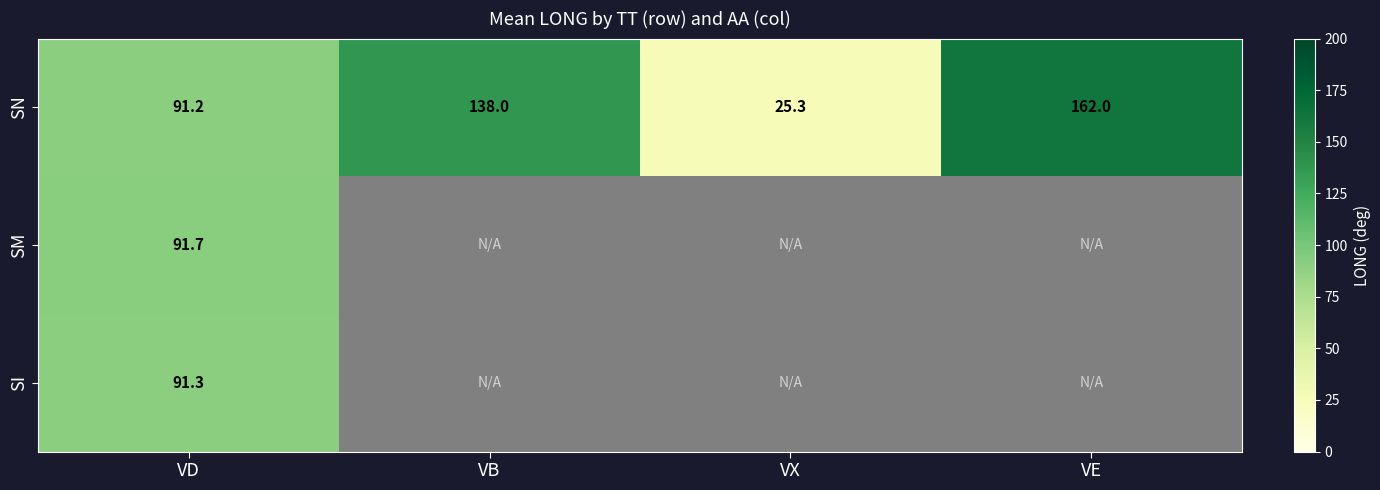

Count the number of data series in this chart.

3